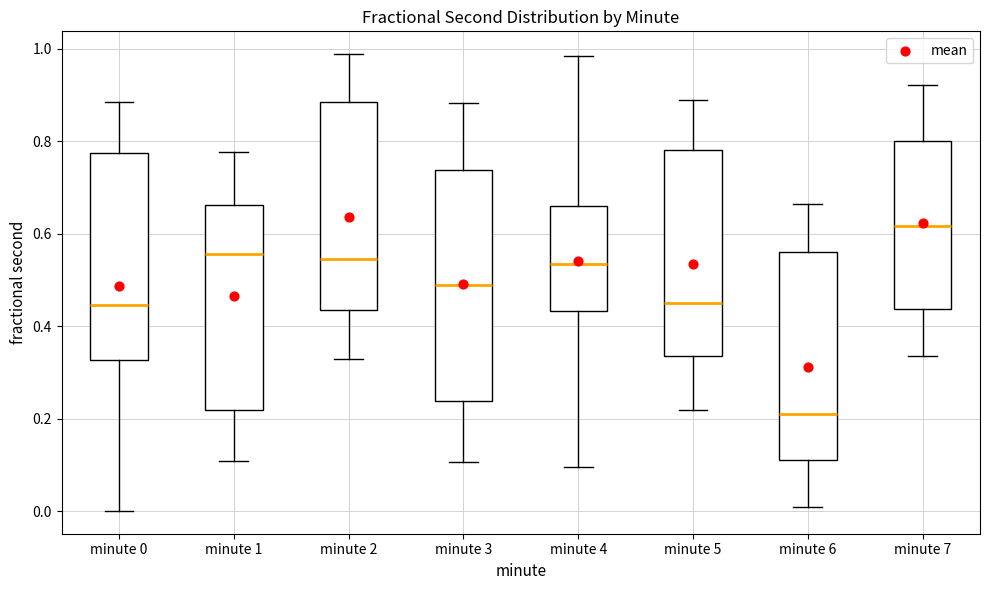

Comparing the boxes themselves (not the whiskers), which one is the tallest?

minute 3